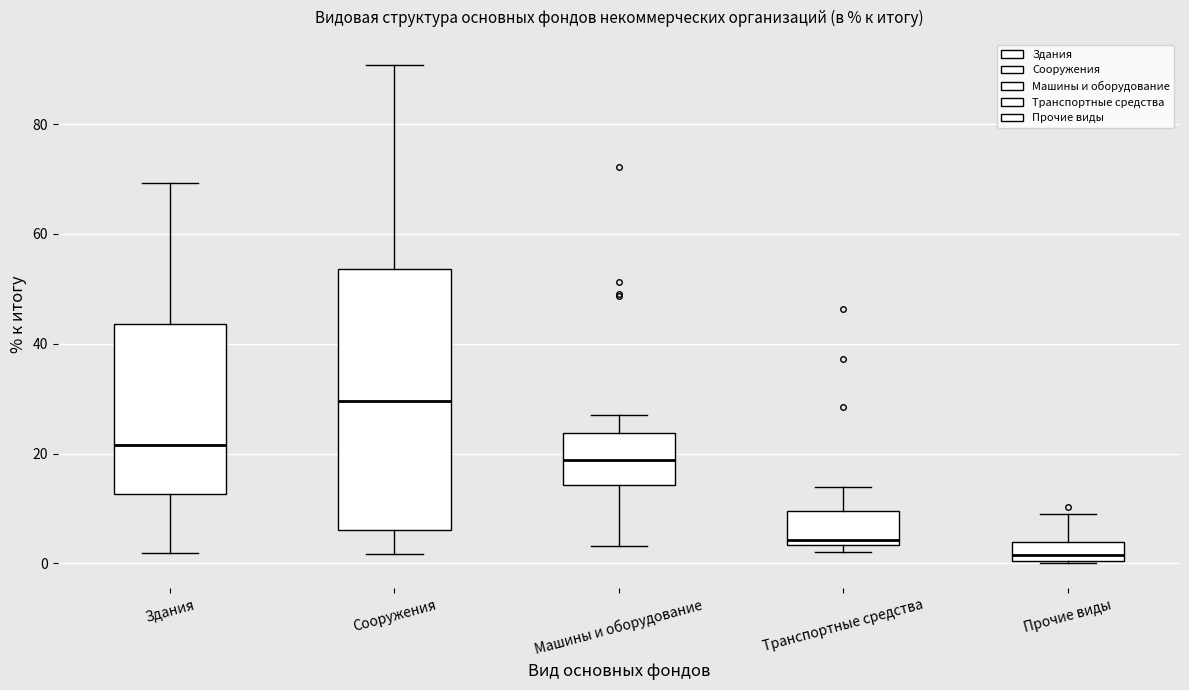

Which box's median line is the highest?

Сооружения